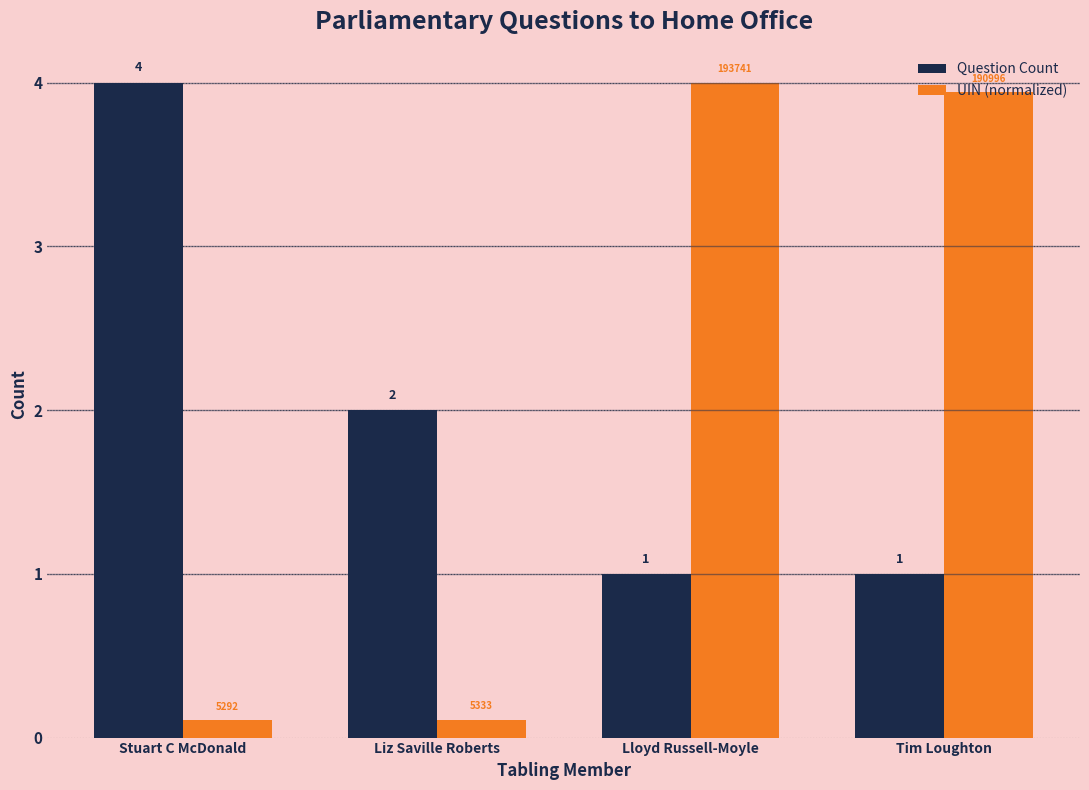

Count the number of categories in the chart.

4